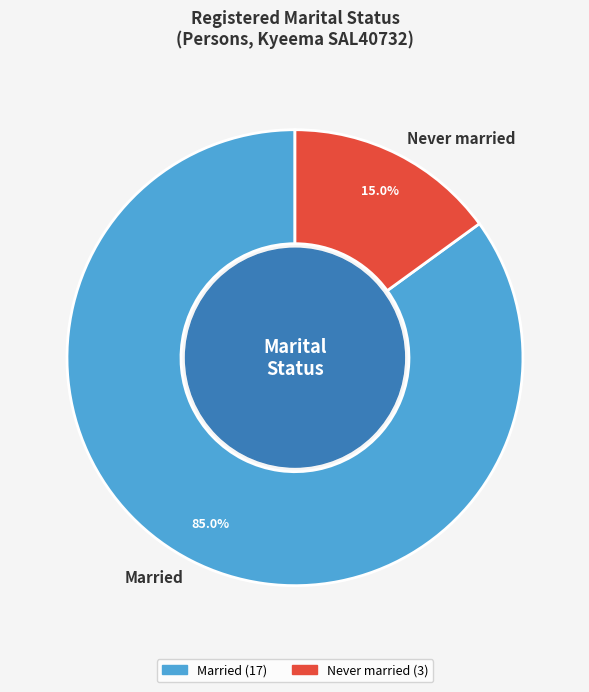

Which category has the smallest portion of the pie?

Never married